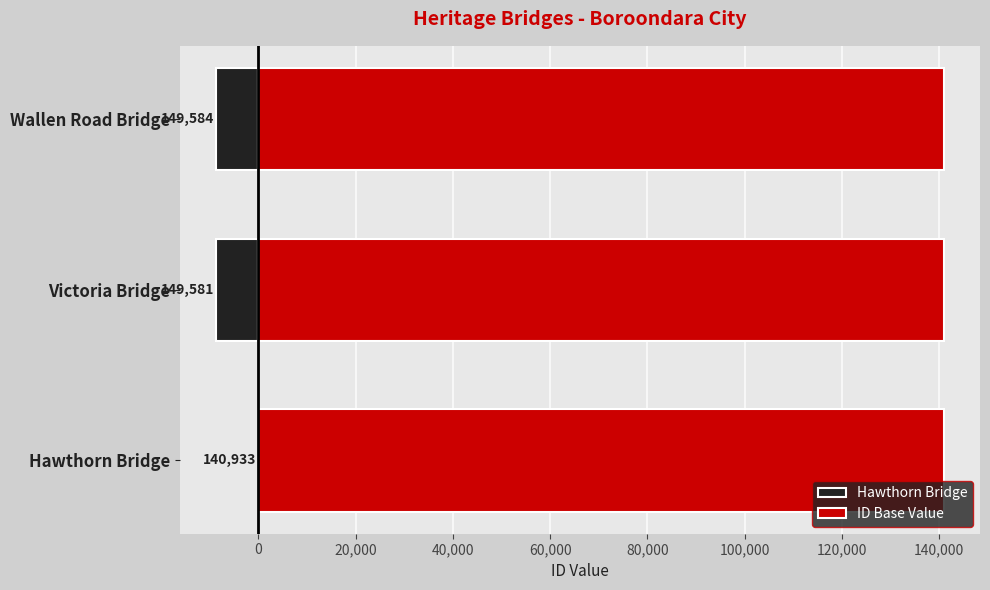

Which series has the widest spread of values?

Hawthorn Bridge